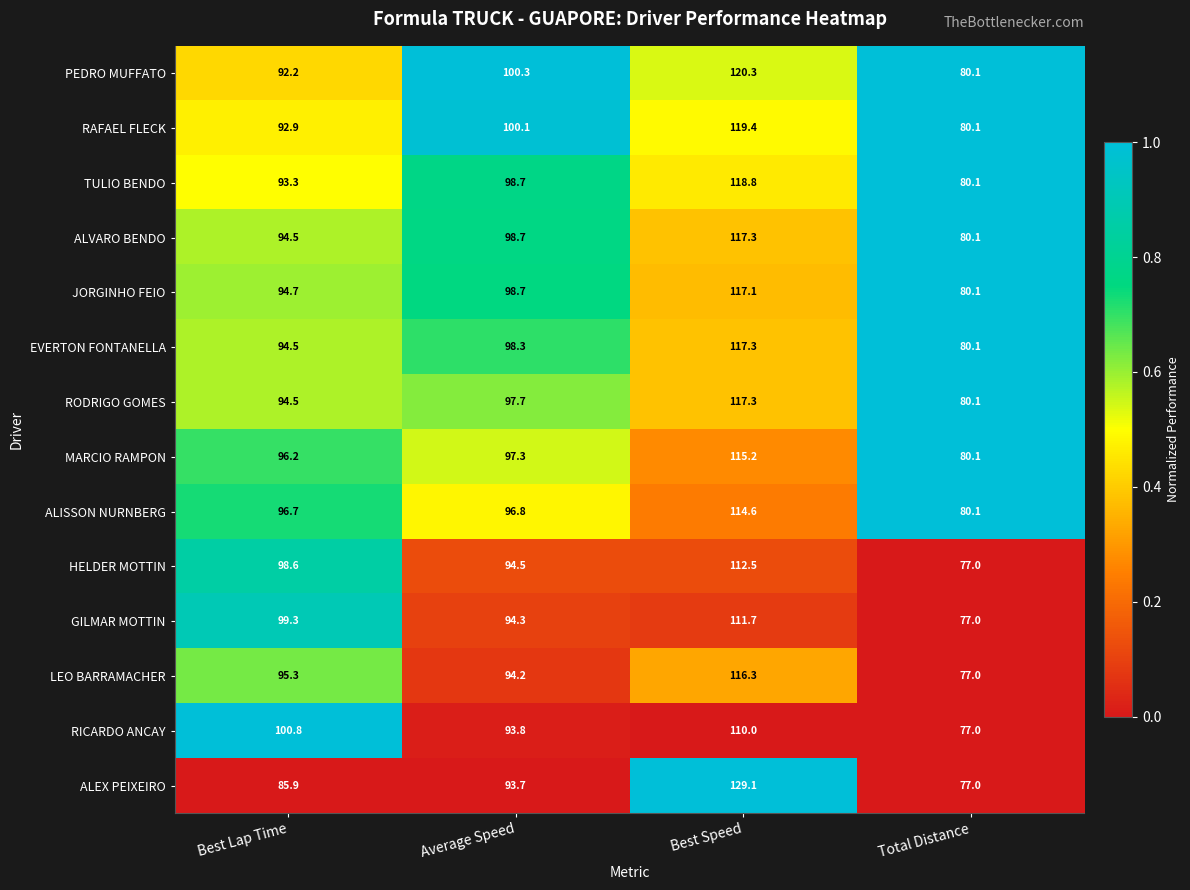

What is the spread (max minus min) of values at Average Speed?

6.6